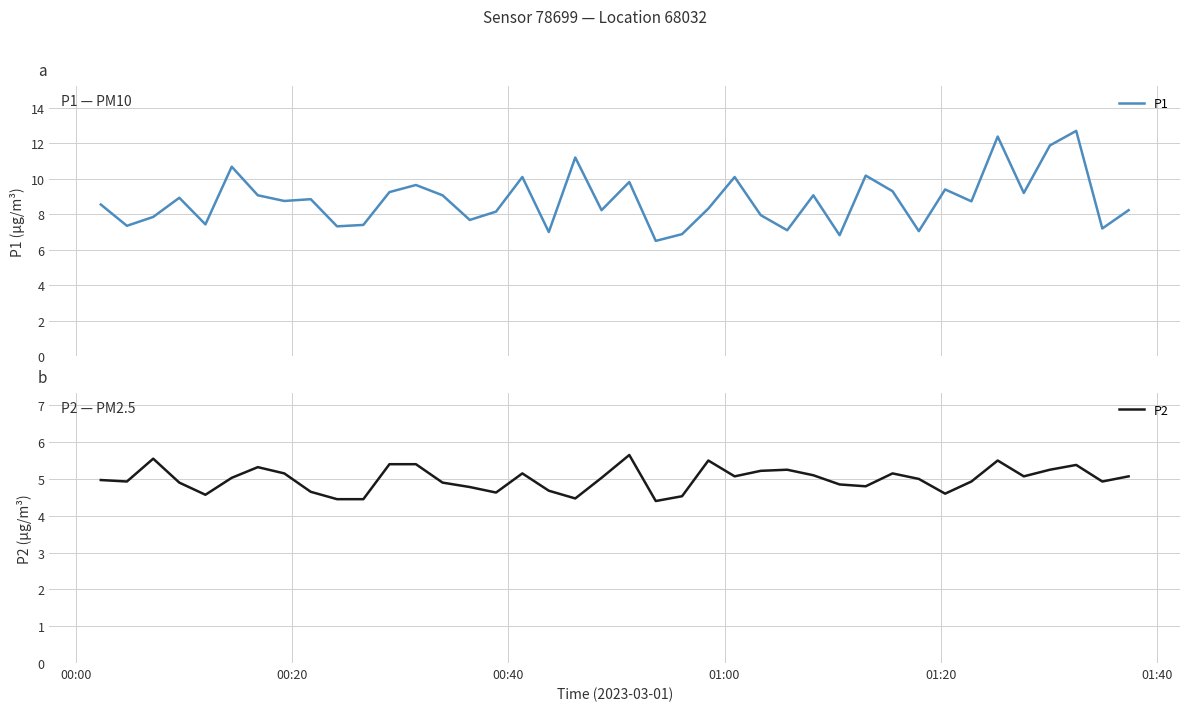

Reading right to left, list all the values displayed in this chart.

P1: 8.2	7.2	12.7	11.9	9.2	12.4	8.7	9.4	7.0	9.3	10.2	6.8	9.1	7.1	8.0	10.1	8.3	6.9	6.5	9.8	8.2	11.2	7.0	10.1	8.2	7.7	9.1	9.7	9.2	7.4	7.3	8.8	8.8	9.1	10.7	7.4	8.9	7.8	7.3	8.6
P2: 5.1	4.9	5.4	5.2	5.1	5.5	4.9	4.6	5.0	5.2	4.8	4.8	5.1	5.2	5.2	5.1	5.5	4.5	4.4	5.7	5.0	4.5	4.7	5.2	4.6	4.8	4.9	5.4	5.4	4.5	4.5	4.7	5.2	5.3	5.0	4.6	4.9	5.5	4.9	5.0